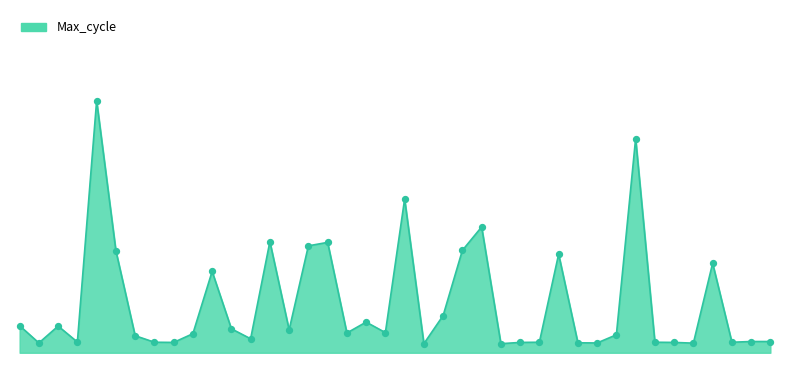

Is this an area chart (filled region under the line)?

Yes